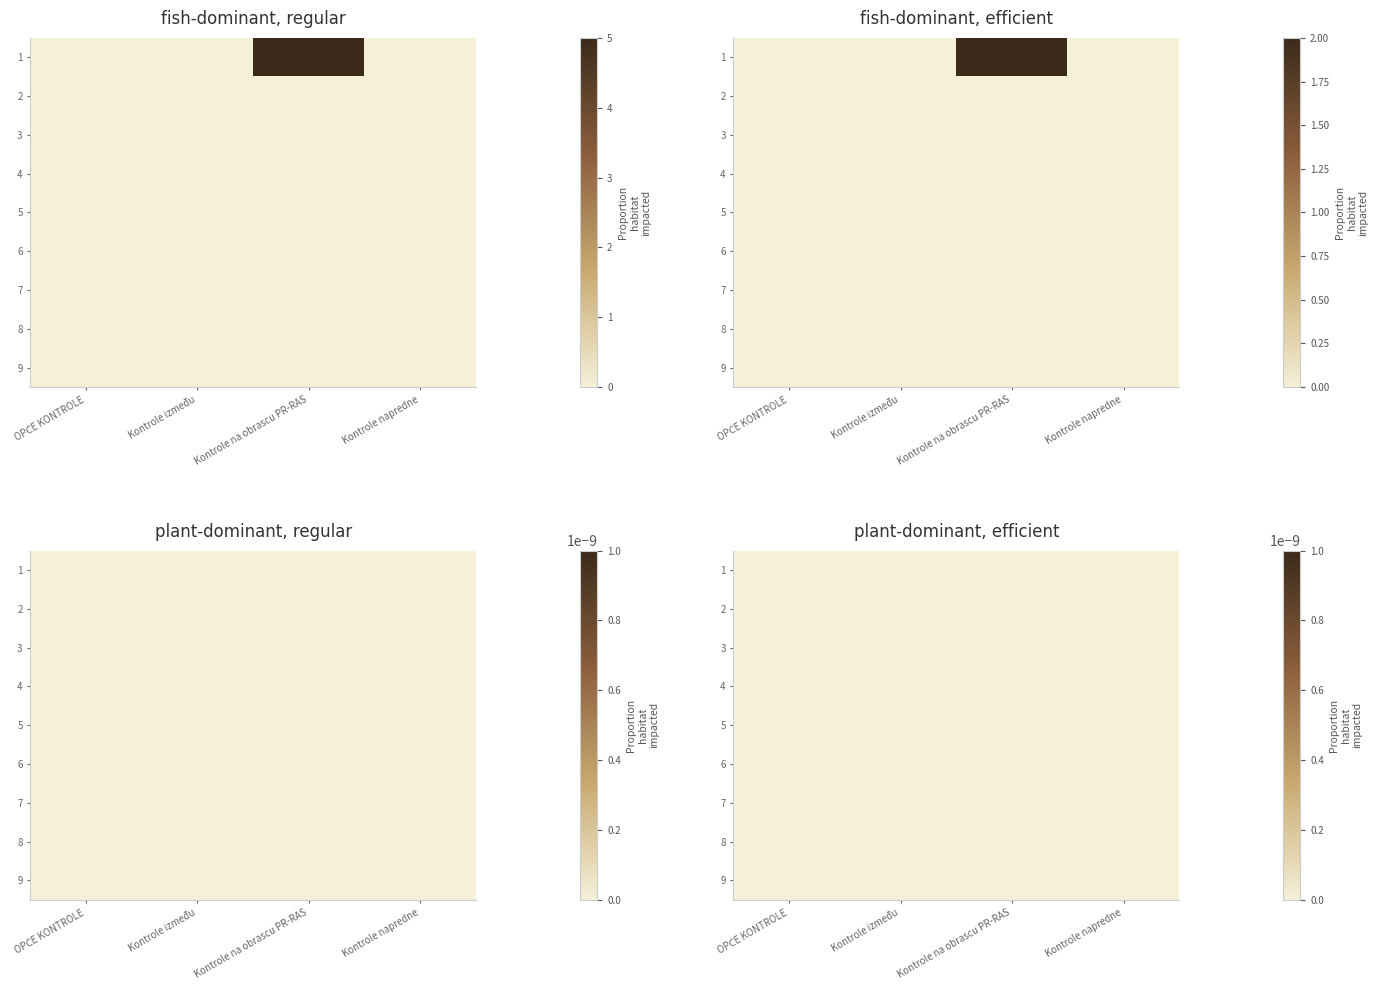

True or false: Kontrole između has a value of 0 at 8.

True